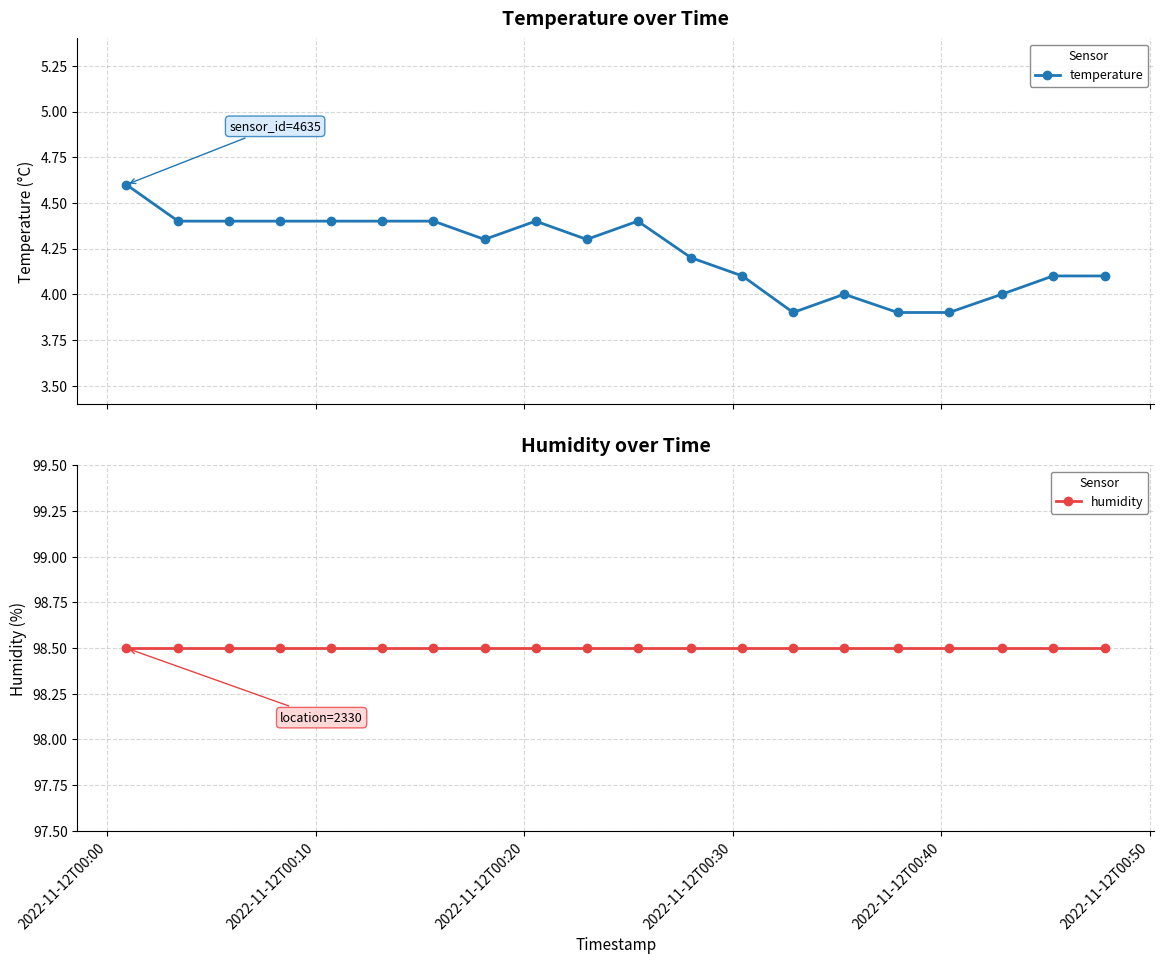

What is the minimum value shown in the chart?

3.9